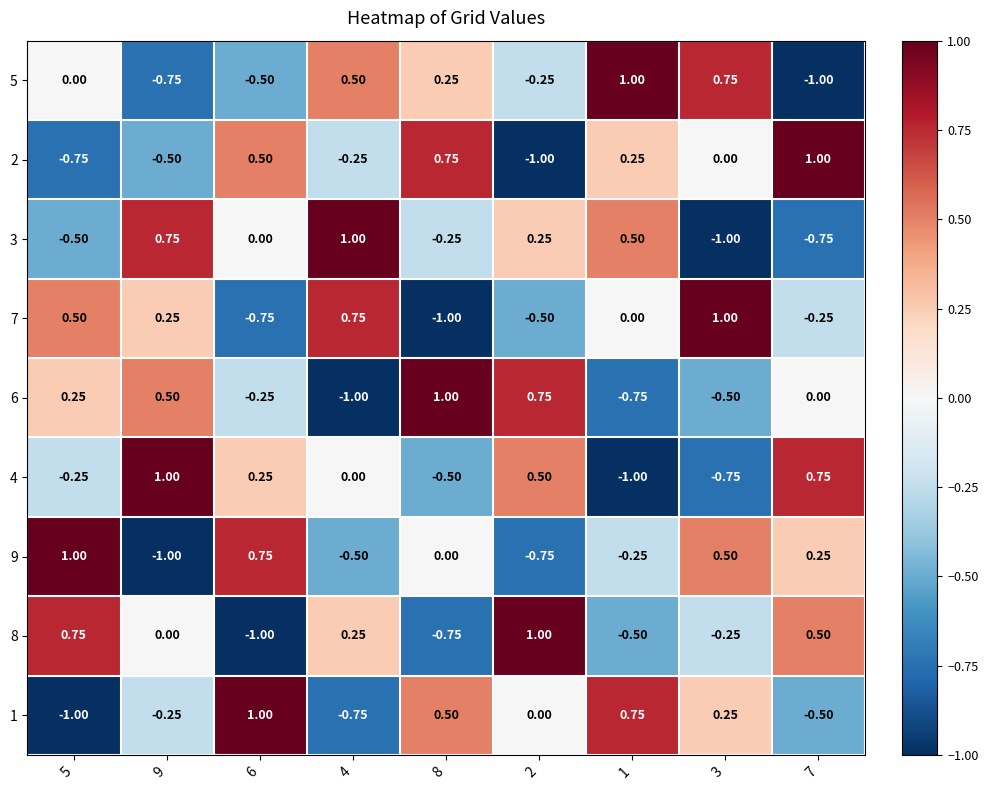

Is the value of 2 at 9 greater than the value of 3 at 7?

Yes